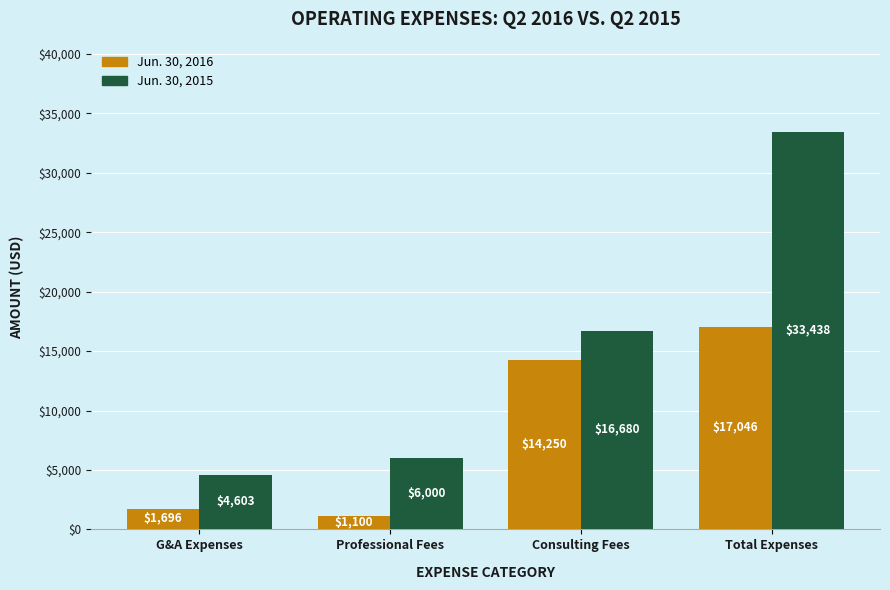

How many bars are there in total?

8